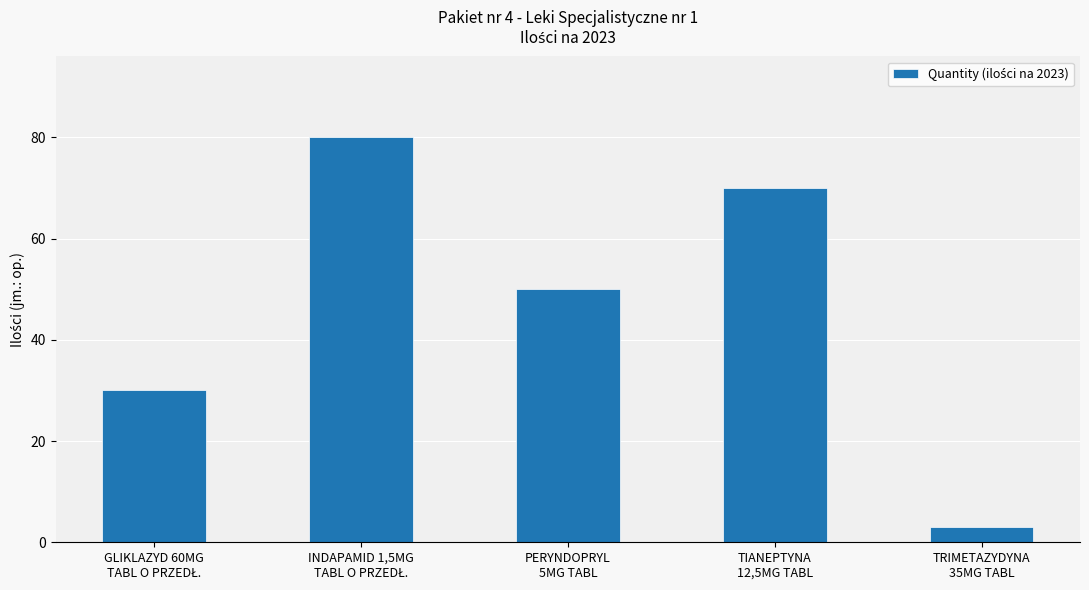

Reading right to left, what are all the values shown in this chart?

3	70	50	80	30